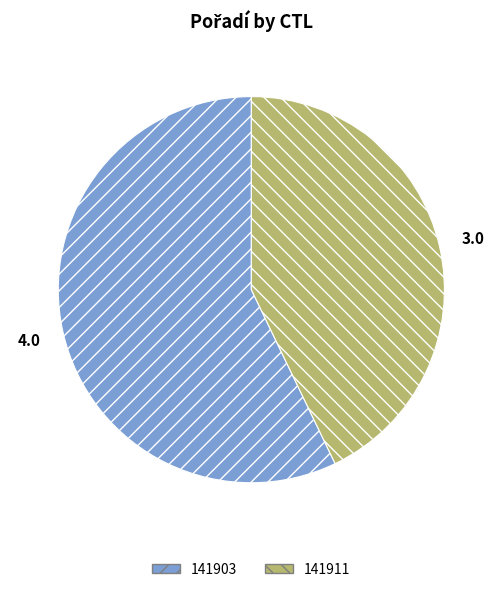

The 141903 slice represents 69% of the pie. True or false?

False